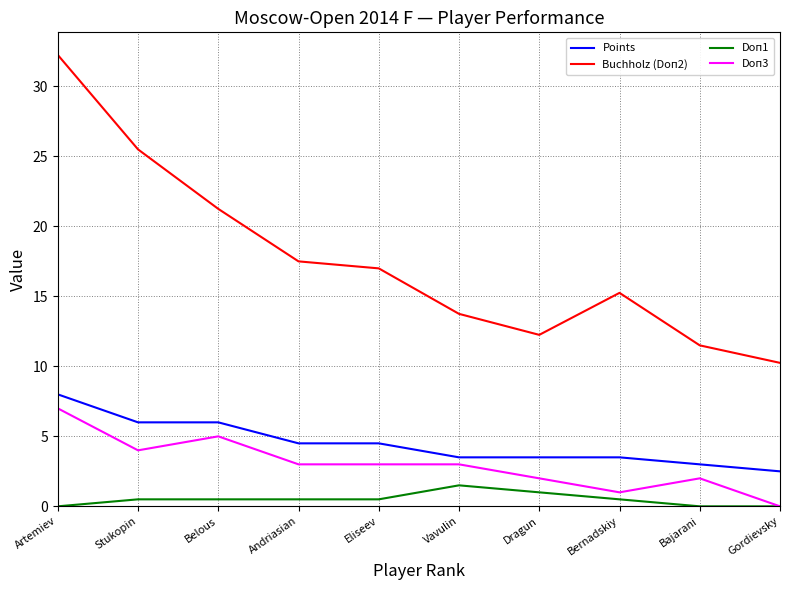

True or false: Doп1 has a value of 0.0 at Artemiev.

True